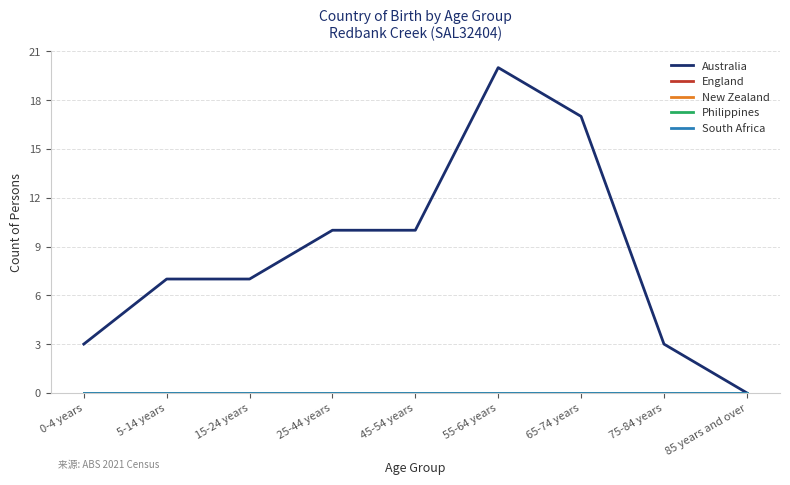

Is this an area chart (filled region under the line)?

No